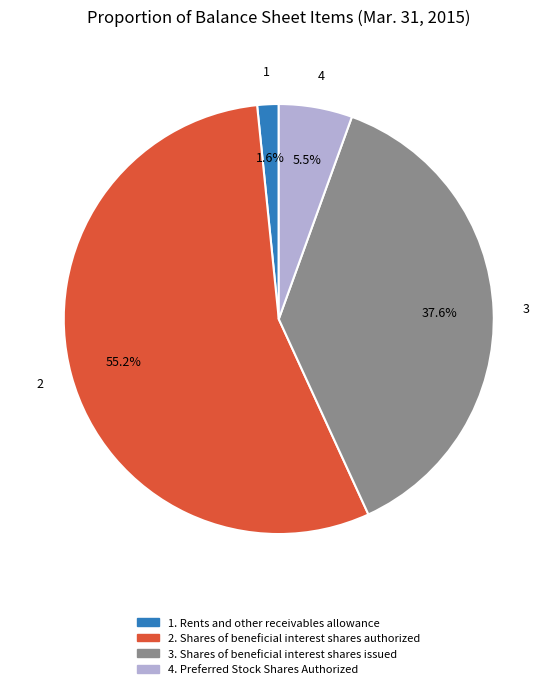

Does any single category account for the majority?

Yes